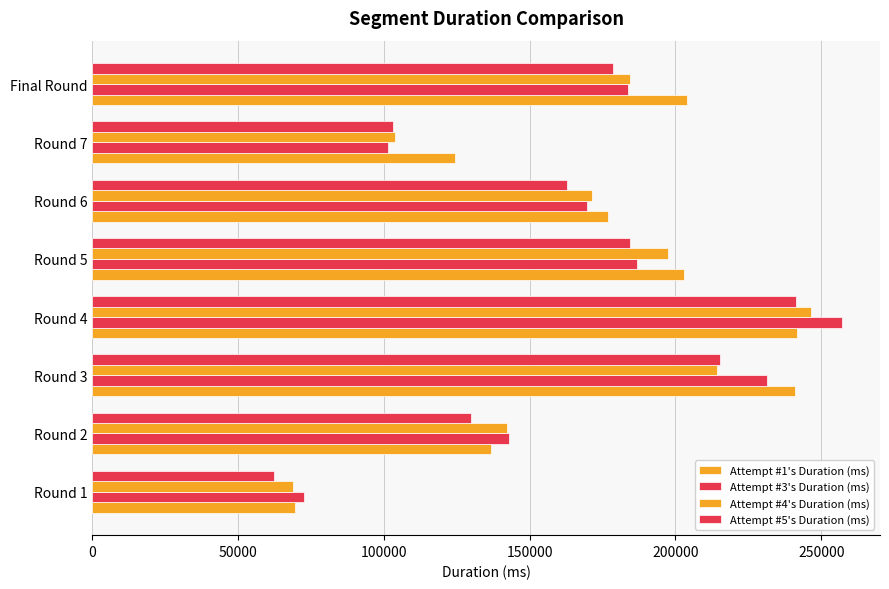

What is the sum of all Attempt #1's Duration (ms) values?

1397083